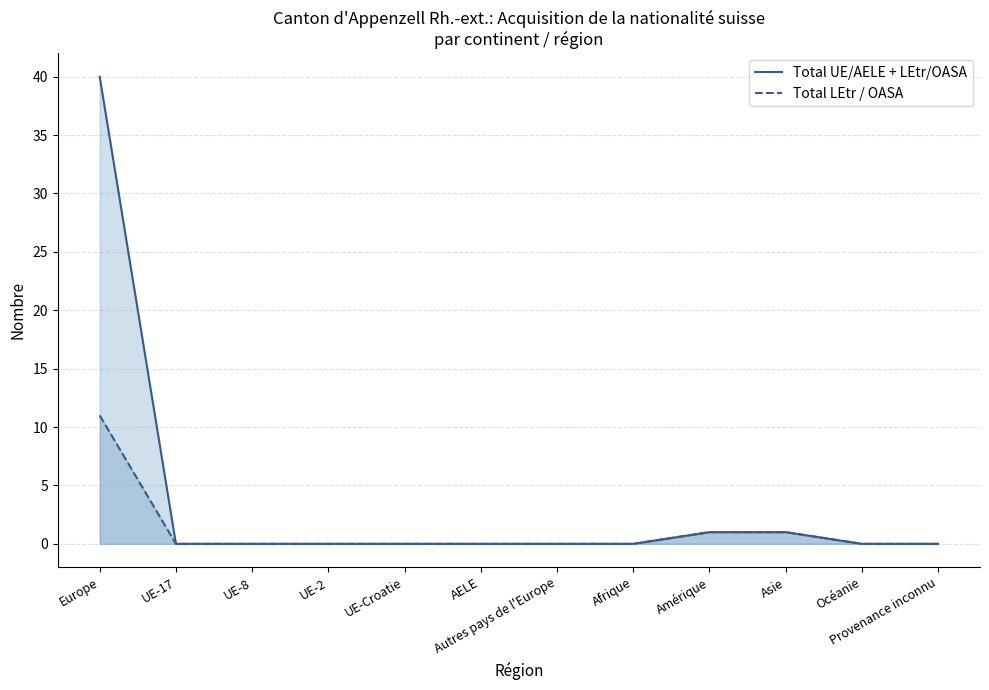

What are all the series names shown in the legend?

Total UE/AELE + LEtr/OASA, Total LEtr / OASA